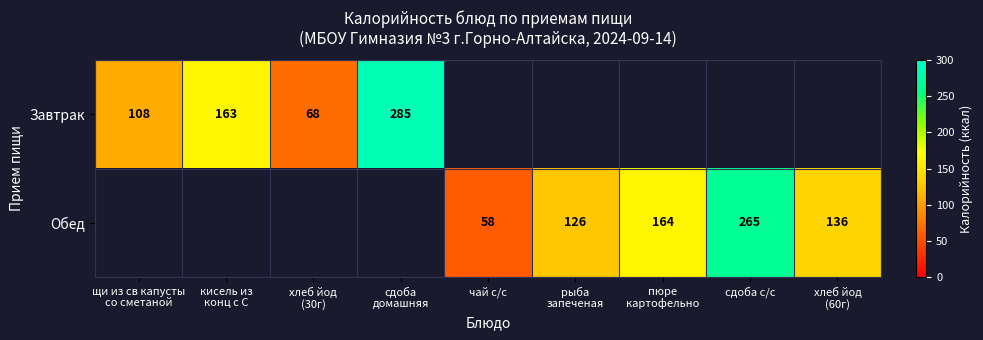

Is the value of Обед at рыба запеченая greater than the value of Завтрак at кисель из конц с С?

No